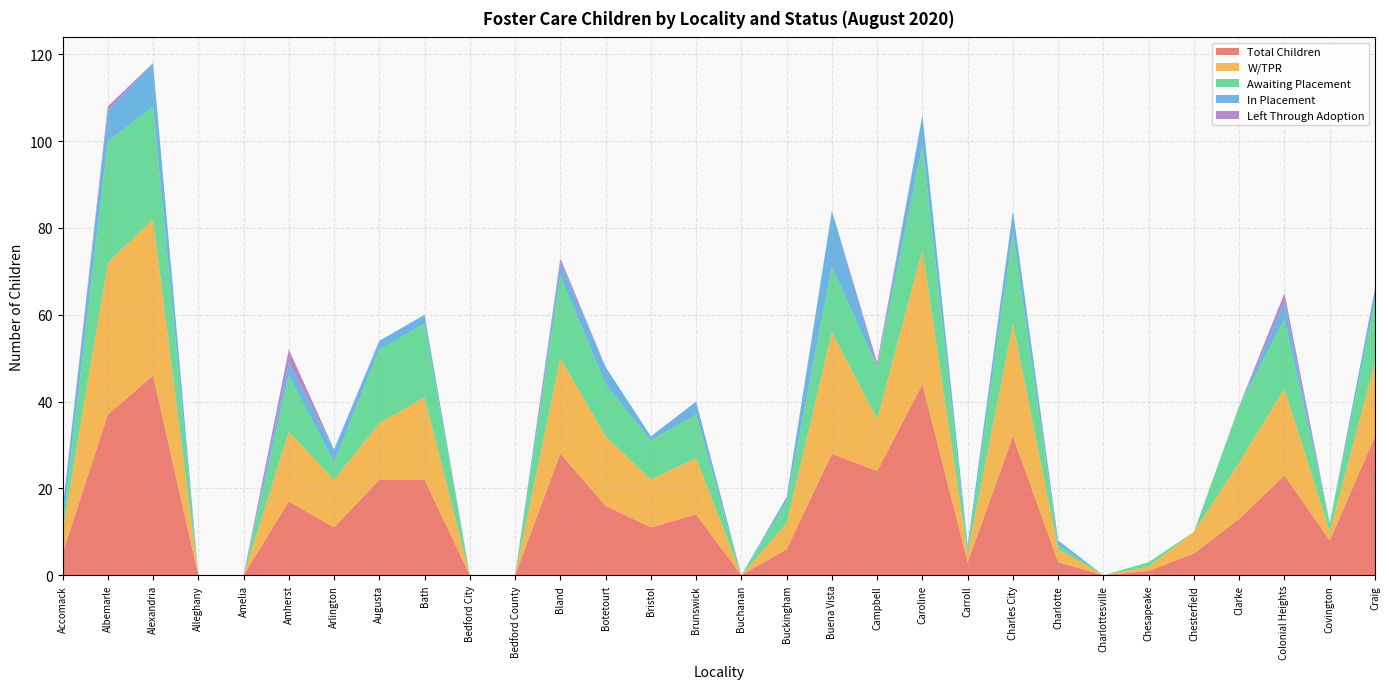

Reading left to right, what are all the values shown in this chart?

W/TPR: Accomack=5	Albemarle=35	Alexandria=36	Alleghany=0	Amelia=0	Amherst=16	Arlington=11	Augusta=13	Bath=19	Bedford City=0	Bedford County=0	Bland=22	Botetourt=16	Bristol=11	Brunswick=13	Buchanan=0	Buckingham=6	Buena Vista=28	Campbell=12	Caroline=31	Carroll=2	Charles City=26	Charlotte=3	Charlottesville=0	Chesapeake=1	Chesterfield=5	Clarke=13	Colonial Heights=20	Covington=2	Craig=17
Awaiting Placement: Accomack=1	Albemarle=28	Alexandria=26	Alleghany=0	Amelia=0	Amherst=13	Arlington=4	Augusta=17	Bath=17	Bedford City=0	Bedford County=0	Bland=19	Botetourt=12	Bristol=9	Brunswick=10	Buchanan=0	Buckingham=5	Buena Vista=15	Campbell=12	Caroline=24	Carroll=1	Charles City=21	Charlotte=1	Charlottesville=0	Chesapeake=1	Chesterfield=0	Clarke=13	Colonial Heights=16	Covington=2	Craig=14
In Placement: Accomack=4	Albemarle=7	Alexandria=10	Alleghany=0	Amelia=0	Amherst=3	Arlington=3	Augusta=2	Bath=2	Bedford City=0	Bedford County=0	Bland=3	Botetourt=4	Bristol=1	Brunswick=3	Buchanan=0	Buckingham=1	Buena Vista=13	Campbell=0	Caroline=7	Carroll=1	Charles City=5	Charlotte=1	Charlottesville=0	Chesapeake=0	Chesterfield=0	Clarke=0	Colonial Heights=4	Covington=0	Craig=3
Left Through Adoption: Accomack=0	Albemarle=1	Alexandria=0	Alleghany=0	Amelia=0	Amherst=3	Arlington=0	Augusta=0	Bath=0	Bedford City=0	Bedford County=0	Bland=1	Botetourt=0	Bristol=0	Brunswick=0	Buchanan=0	Buckingham=0	Buena Vista=0	Campbell=1	Caroline=0	Carroll=0	Charles City=0	Charlotte=0	Charlottesville=0	Chesapeake=0	Chesterfield=0	Clarke=0	Colonial Heights=2	Covington=0	Craig=0
Total Children: Accomack=5	Albemarle=37	Alexandria=46	Alleghany=0	Amelia=0	Amherst=17	Arlington=11	Augusta=22	Bath=22	Bedford City=0	Bedford County=0	Bland=28	Botetourt=16	Bristol=11	Brunswick=14	Buchanan=0	Buckingham=6	Buena Vista=28	Campbell=24	Caroline=44	Carroll=3	Charles City=32	Charlotte=3	Charlottesville=0	Chesapeake=1	Chesterfield=5	Clarke=13	Colonial Heights=23	Covington=8	Craig=32